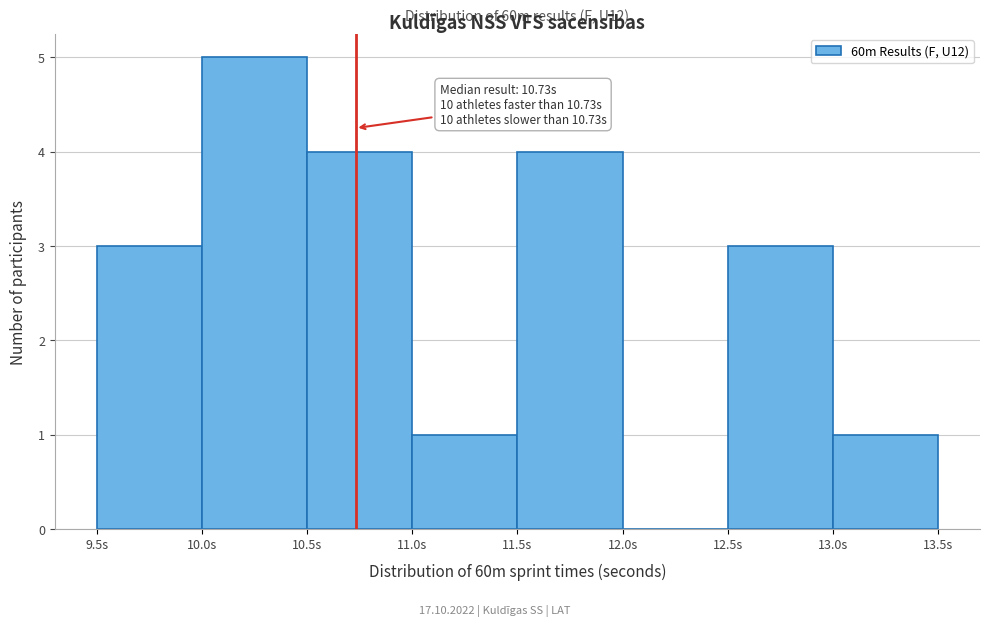

Which range on the x-axis has the tallest bar?

10.0 to 10.5